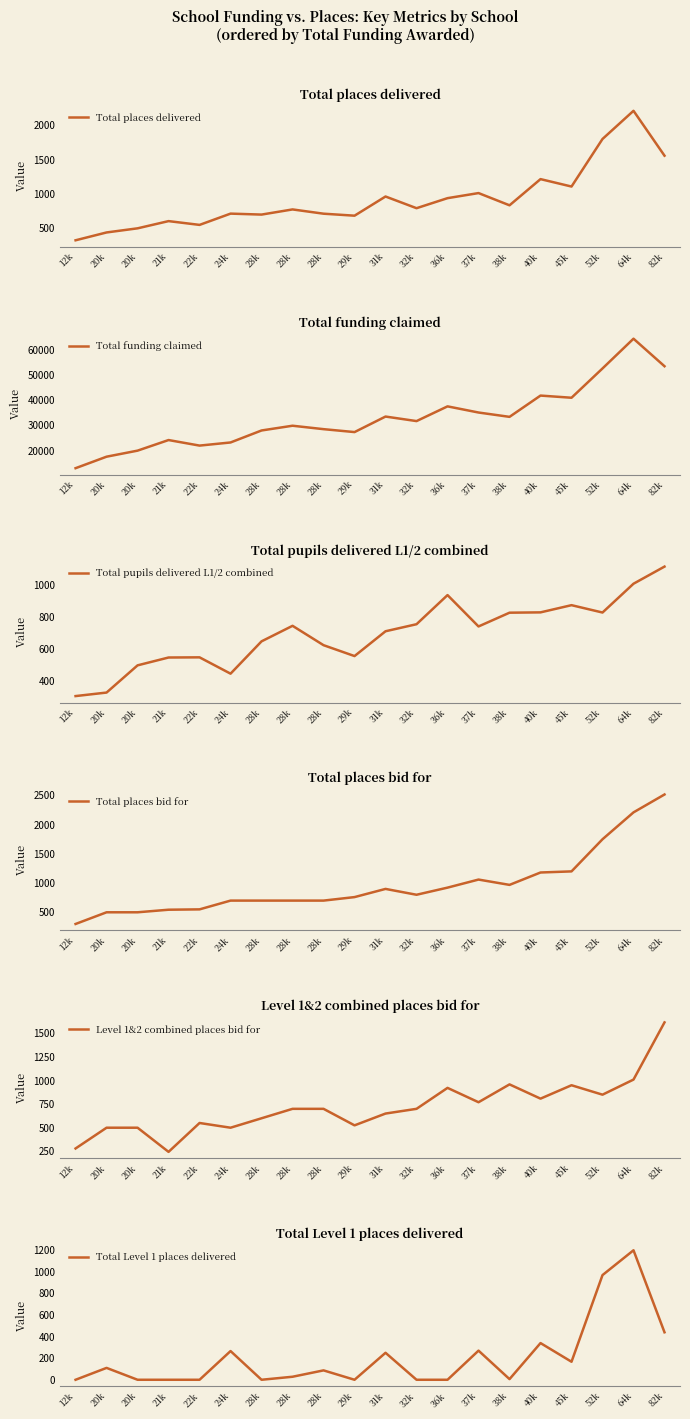

Is the value of Total places delivered at 52k greater than the value of Total Level 1 places delivered at 38k?

Yes